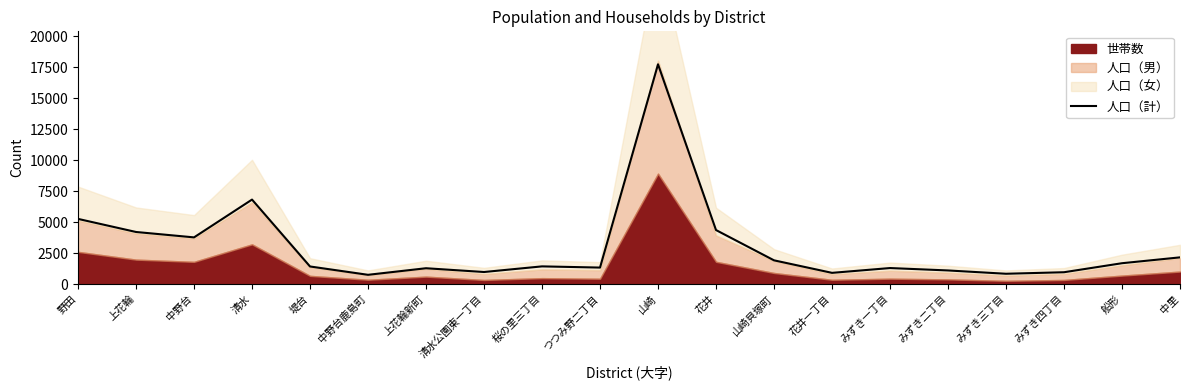

Approximately how many times larger is the value at 中里 compared to 清水?

0.3